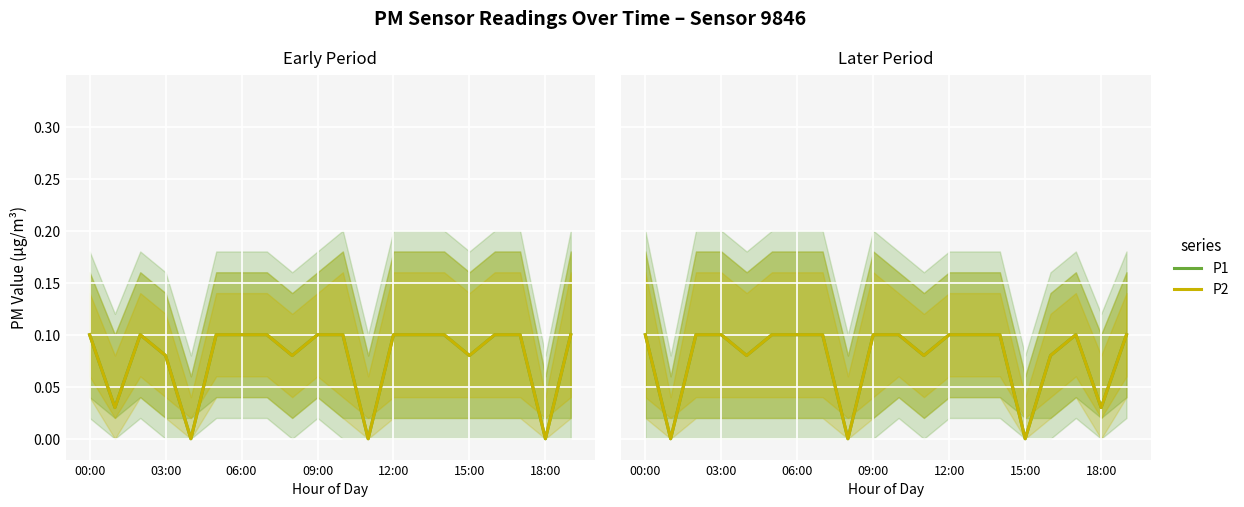

Is it true that P2 equals 0.0 at 8?

True